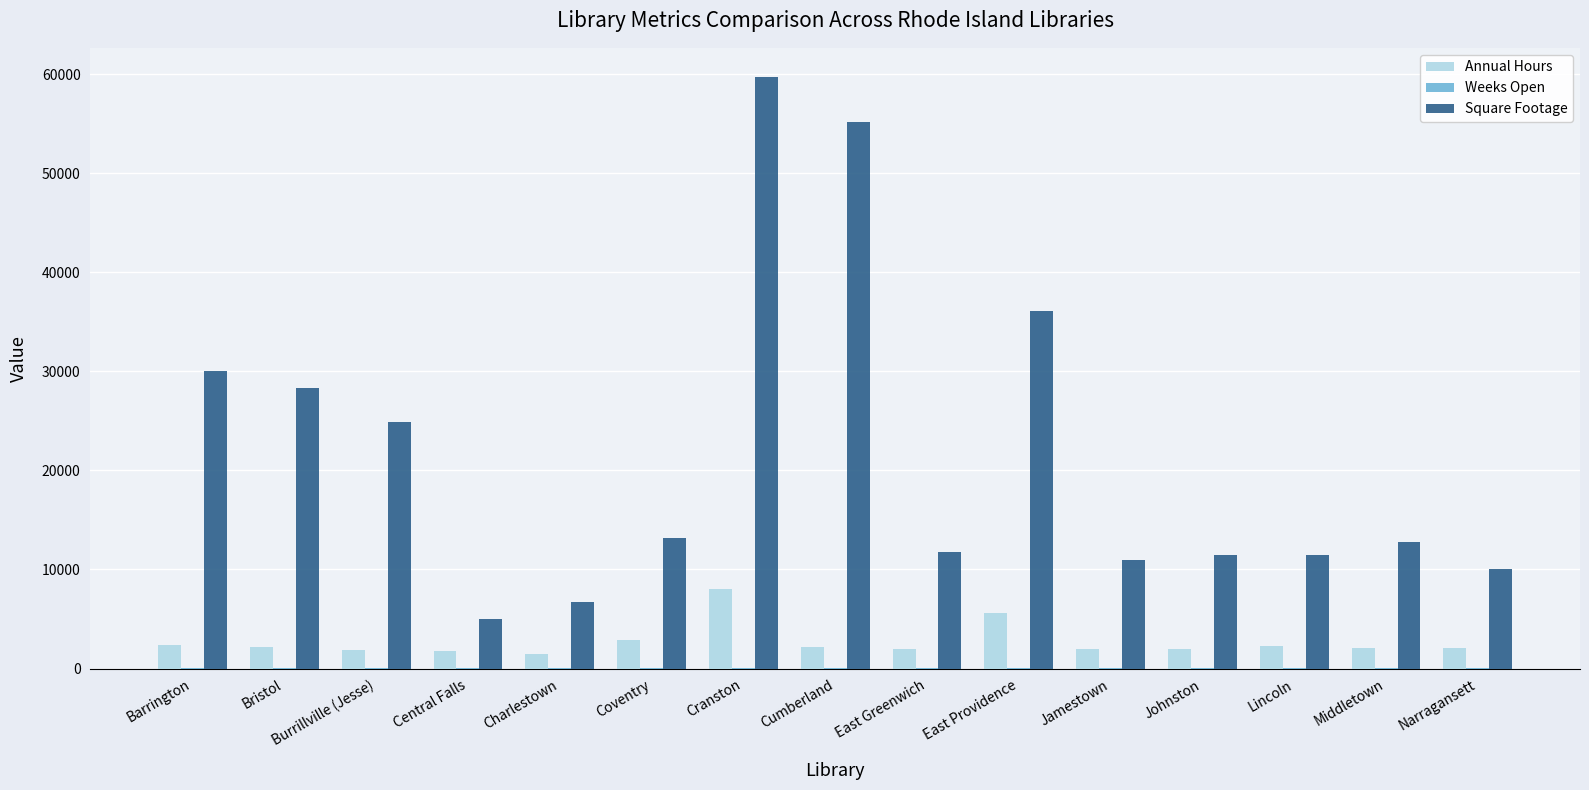

What is the difference between the Square Footage values at Cranston and Burrillville (Jesse)?

34786